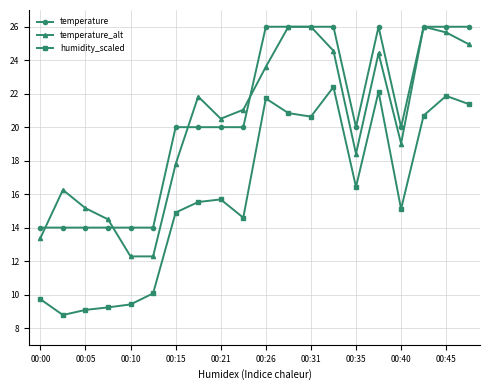

What is the minimum value for humidity_scaled?

8.8